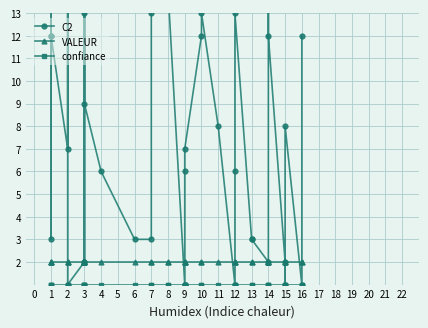

How many lines are shown in the chart?

3